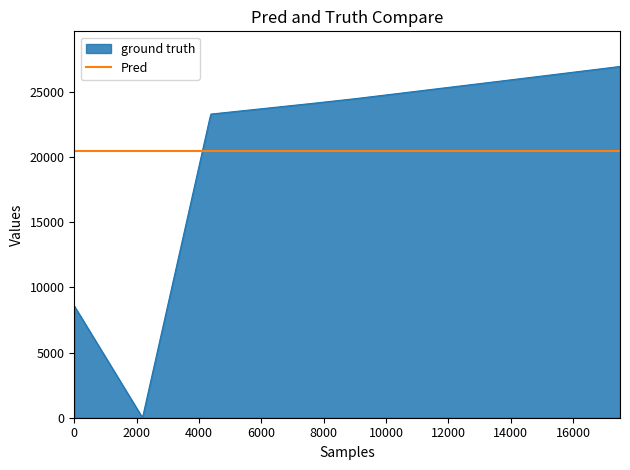

What is the maximum value for Nonce?

26972.0